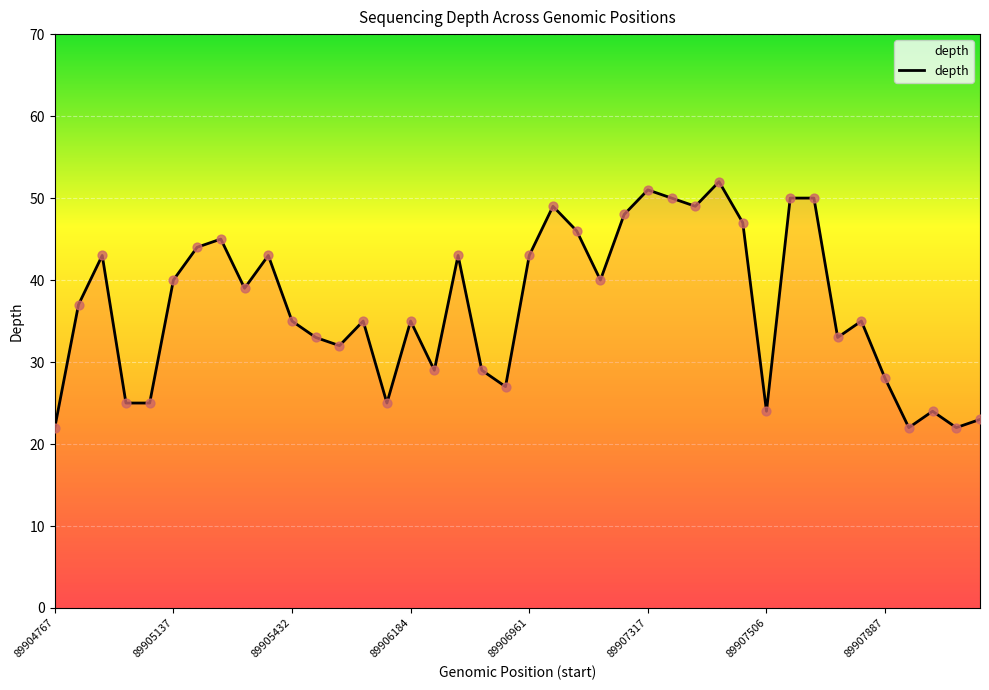

What is the difference between the maximum and minimum values?

30